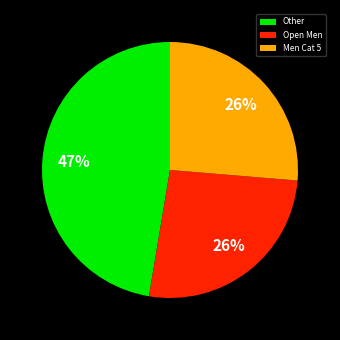

Is the sum of Men Cat 5 and Open Men greater than half?

Yes